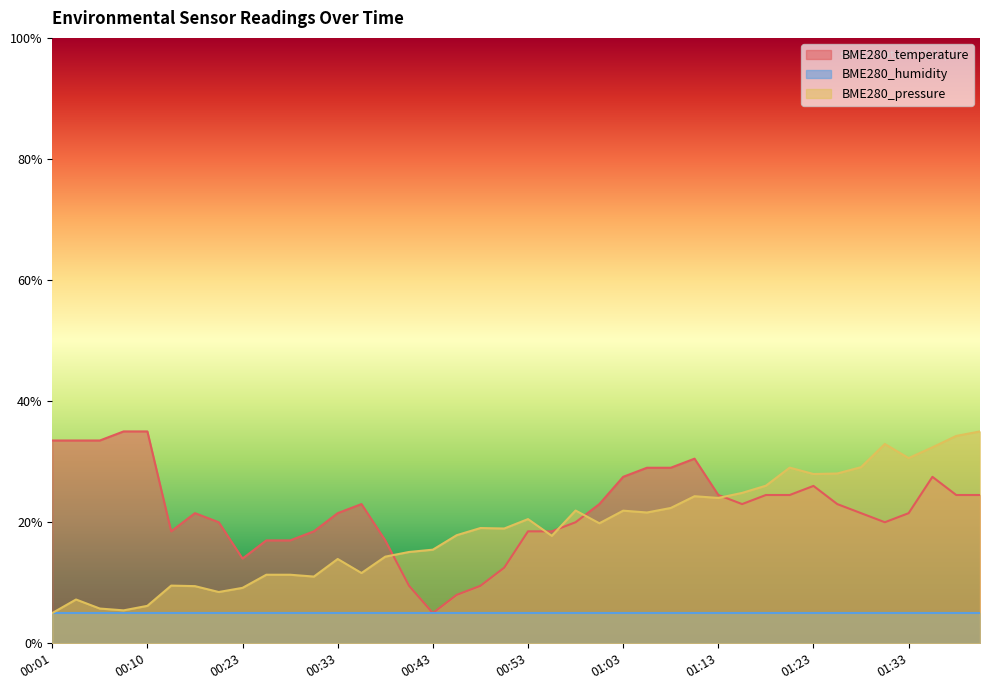

How many categories are shown in the chart?

40